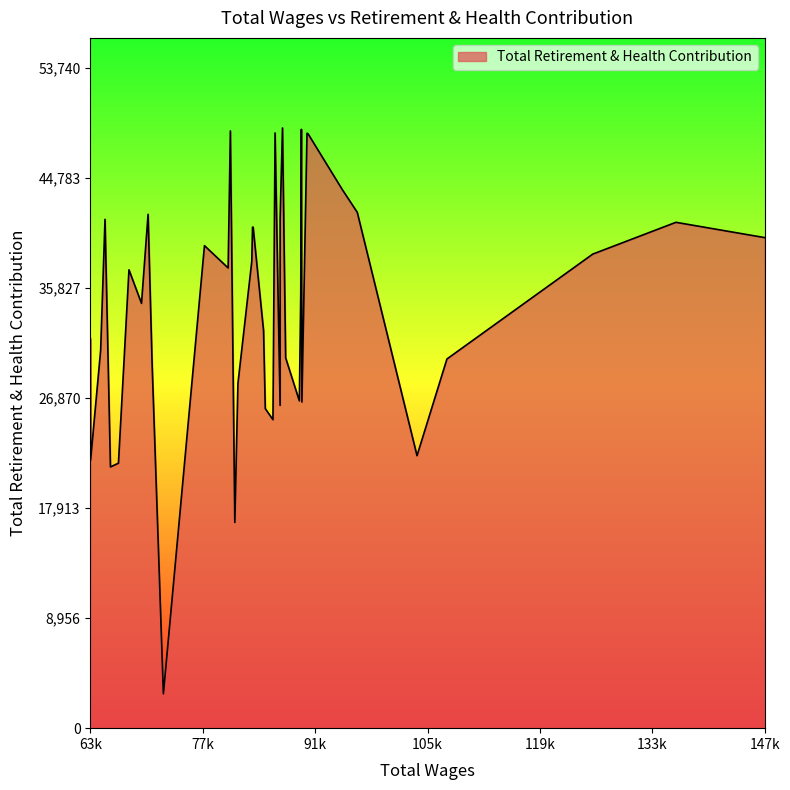

Count the number of data series in this chart.

1